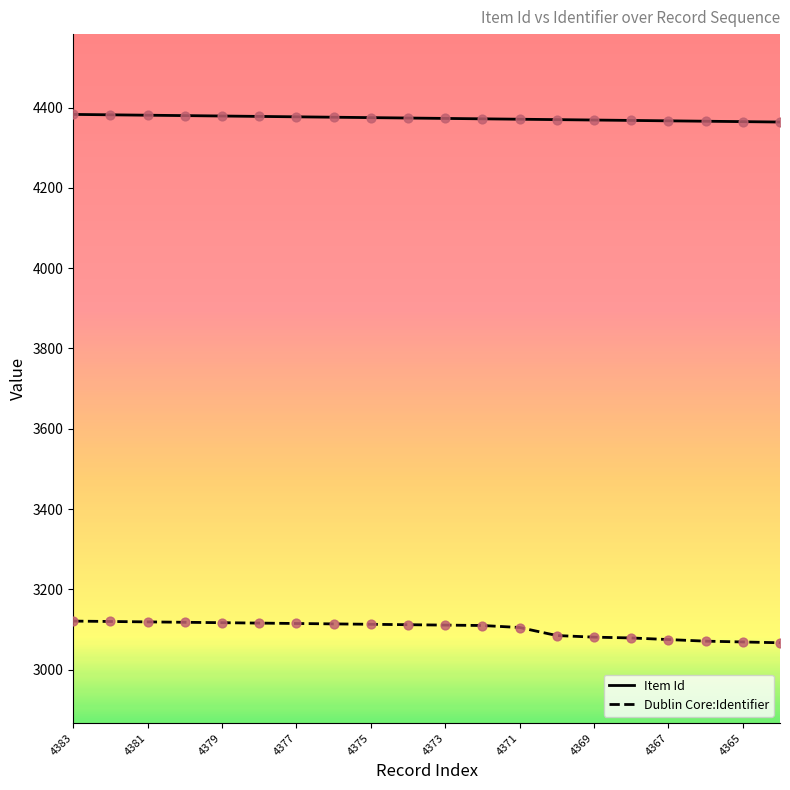

Which series has the largest total across all categories?

Item Id